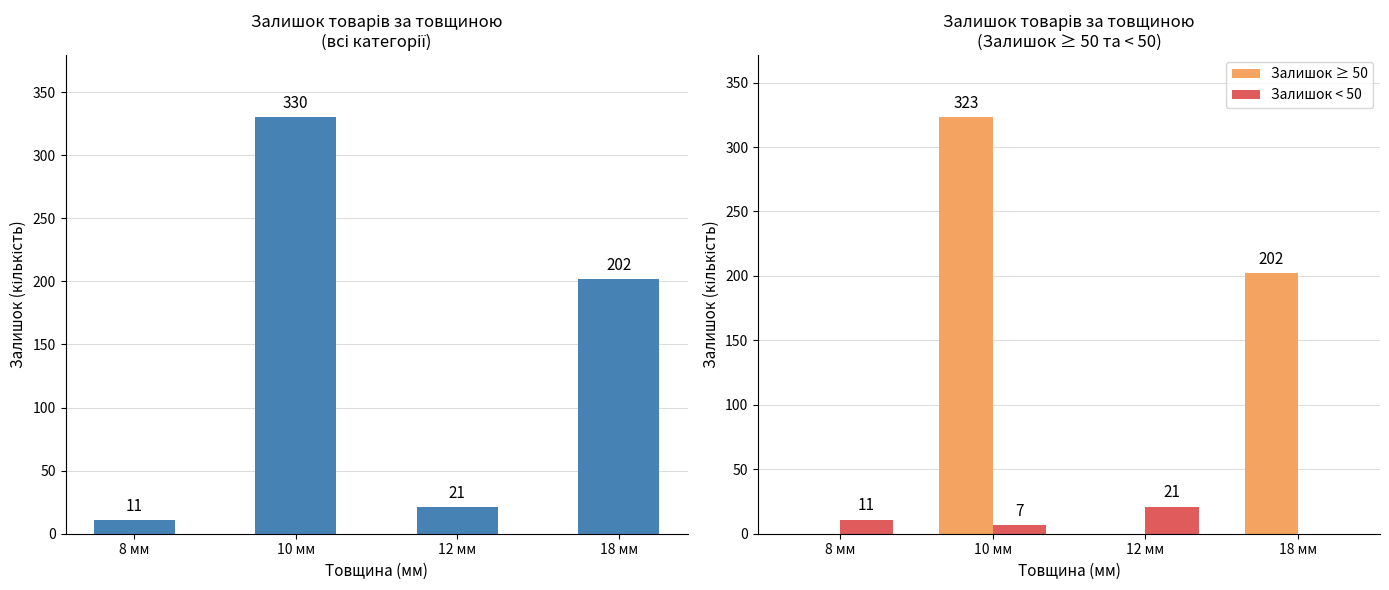

What is the average value of the Залишок за товщиною series?

141